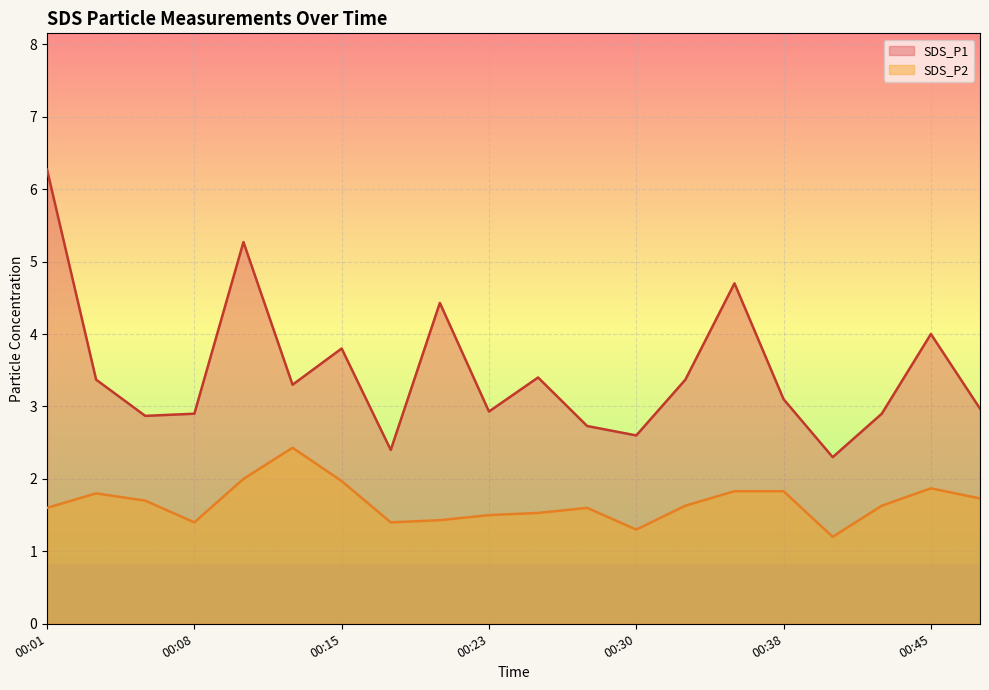

What is the difference between the second highest and second lowest values in the SDS_P2 series?

0.7